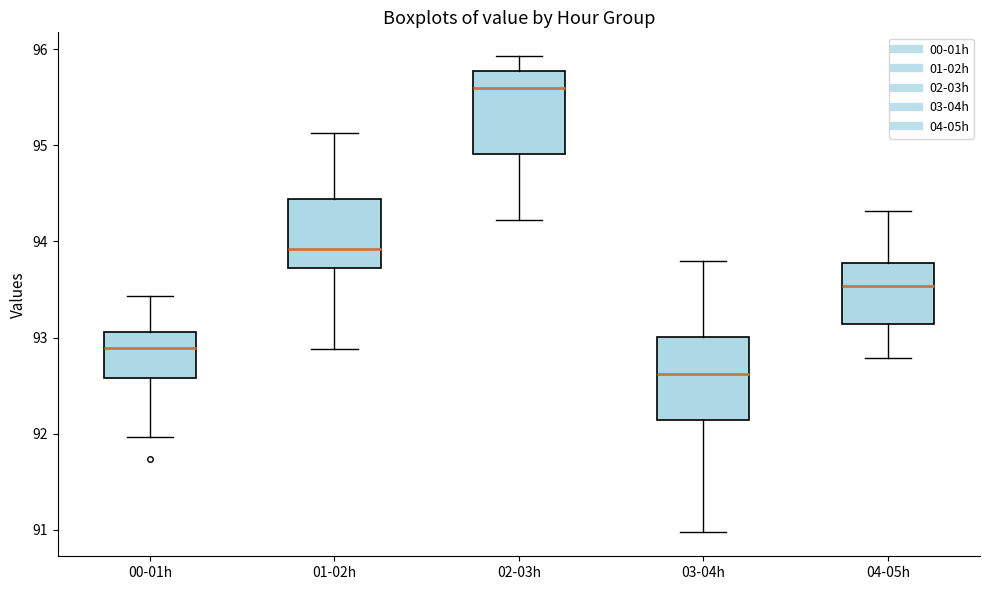

Which box has the lowest median line?

03-04h